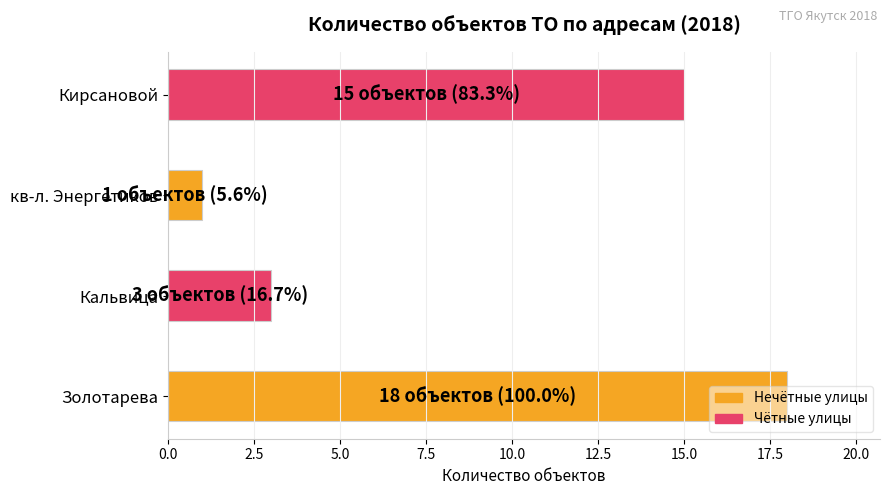

What is the change in value from кв-л. Энергетиков to Кирсановой?

+14